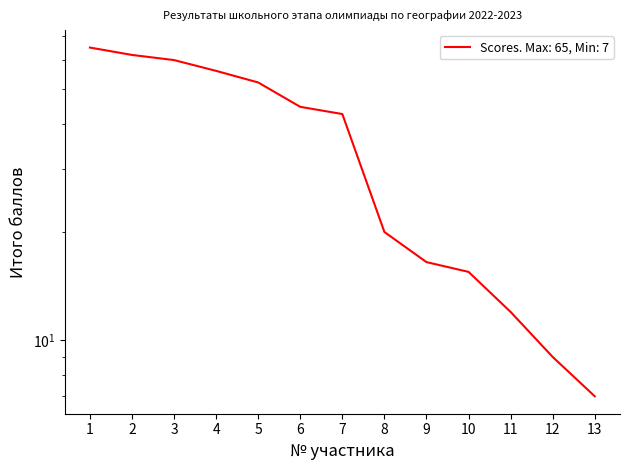

What is the sum of all values?

462.0